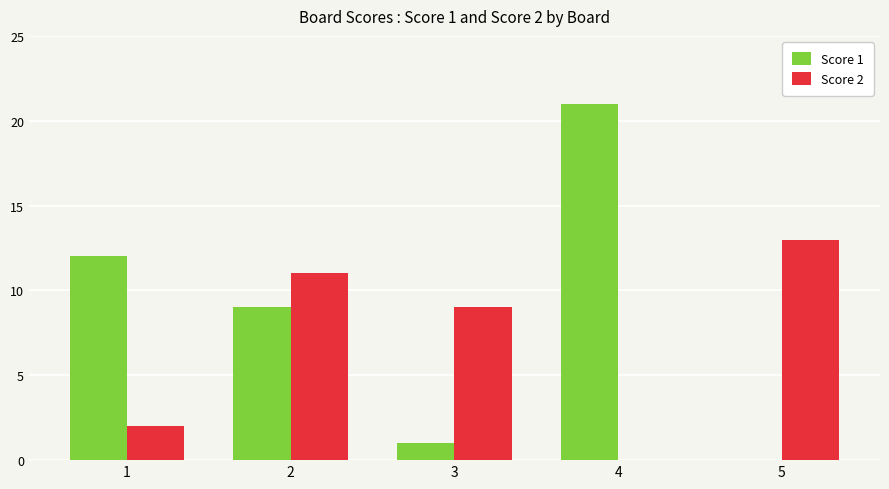

What is the highest value of the Score 1 series?

21